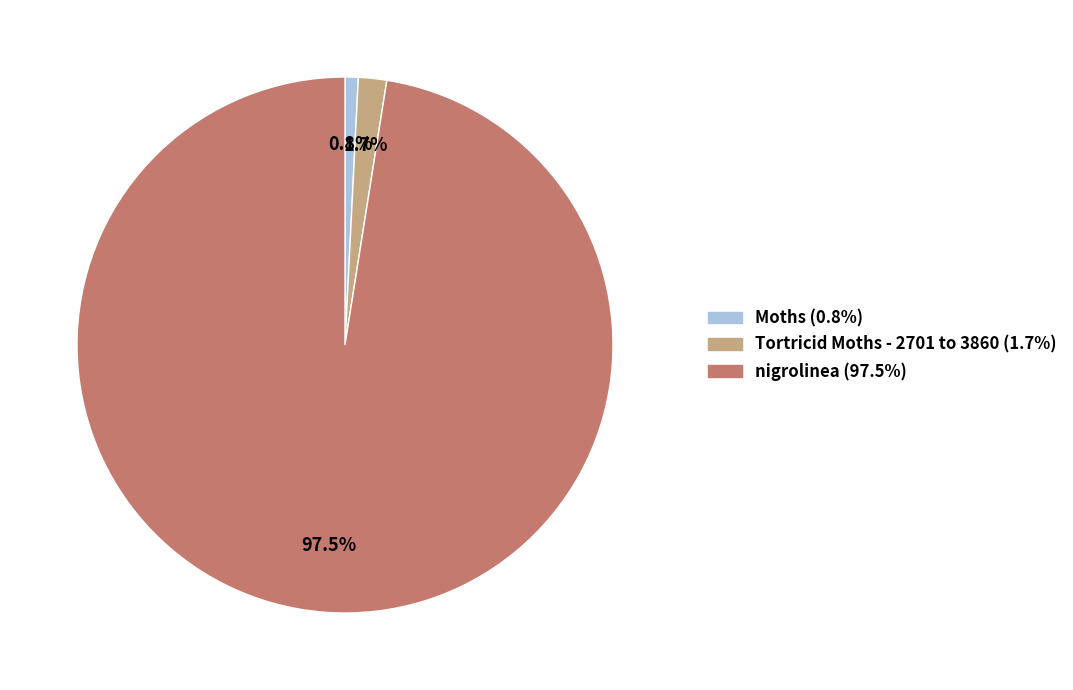

What is the smallest slice in the pie chart?

Moths